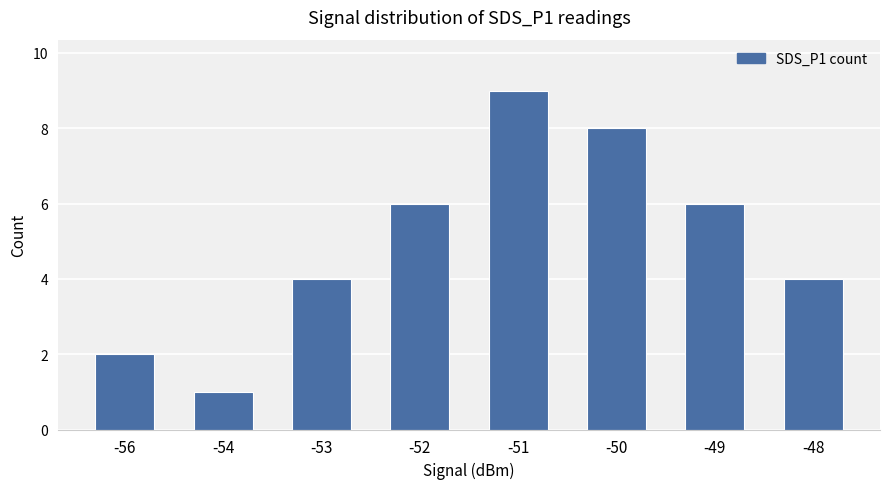

At which category does the chart reach its minimum across all series?

-54